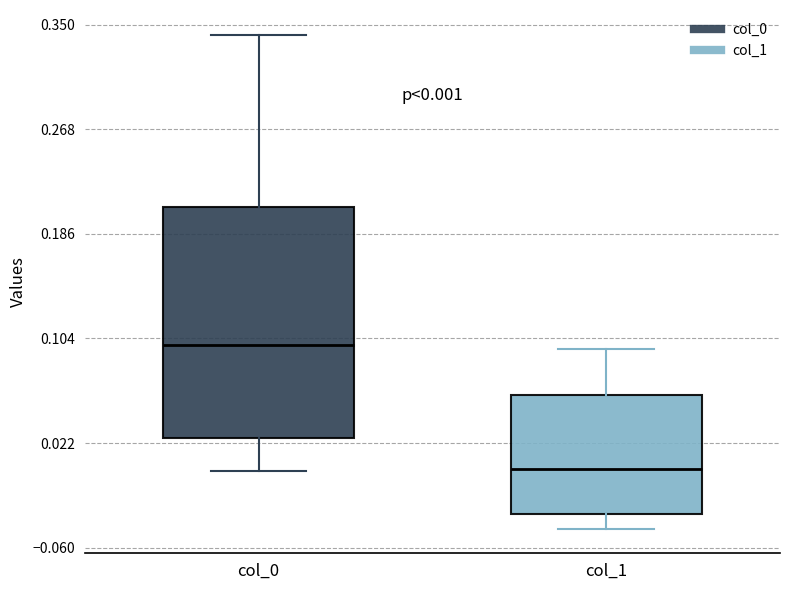

Comparing the boxes themselves (not the whiskers), which one is the tallest?

col_0